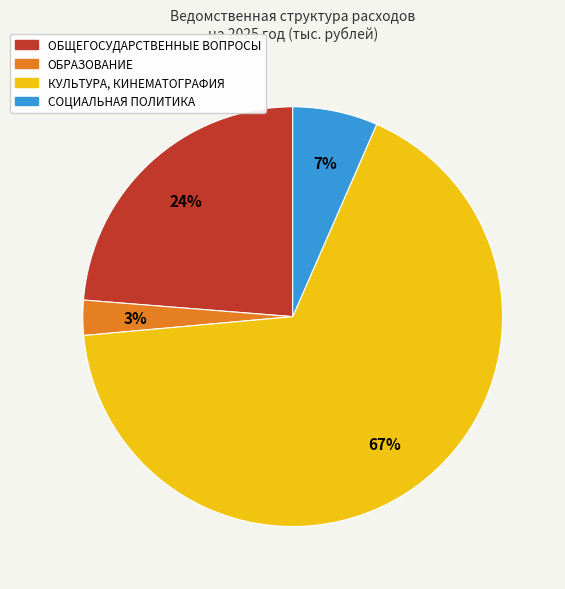

The СОЦИАЛЬНАЯ ПОЛИТИКА slice represents 1% of the pie. True or false?

False